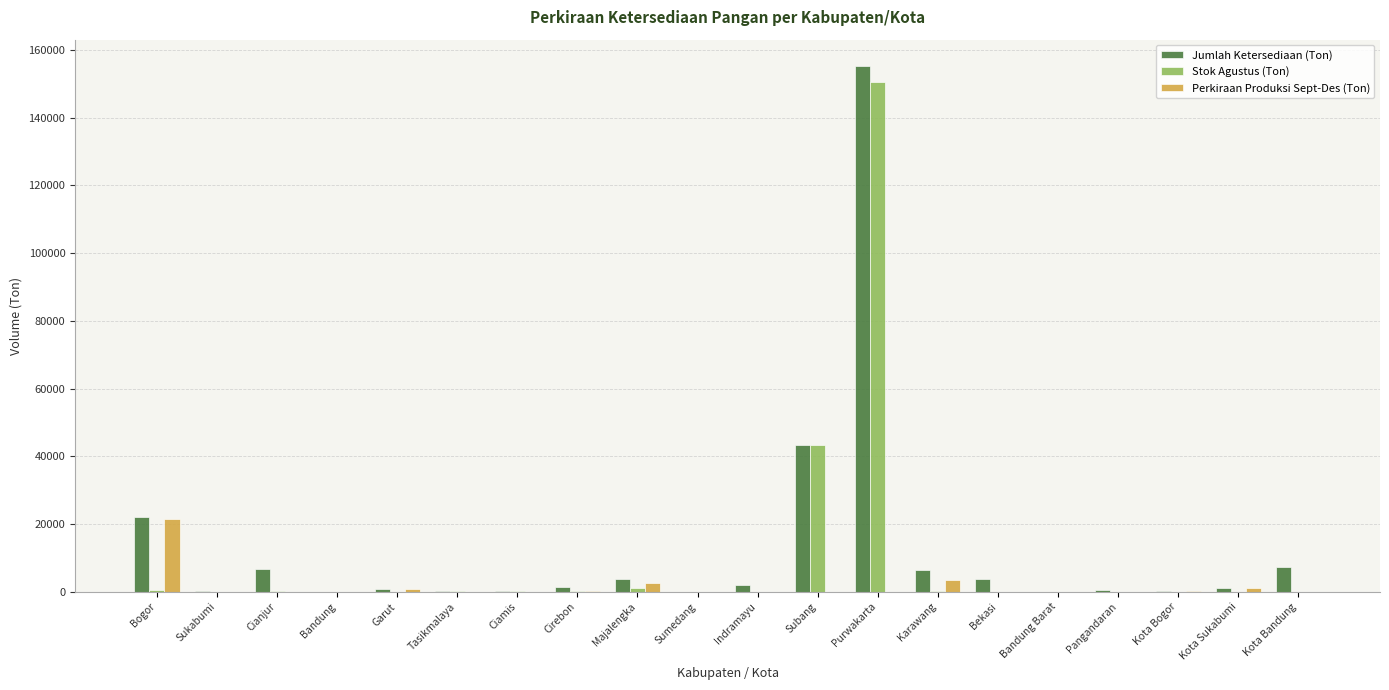

At which label does Stok Agustus (Ton) first exceed 58?

Bogor